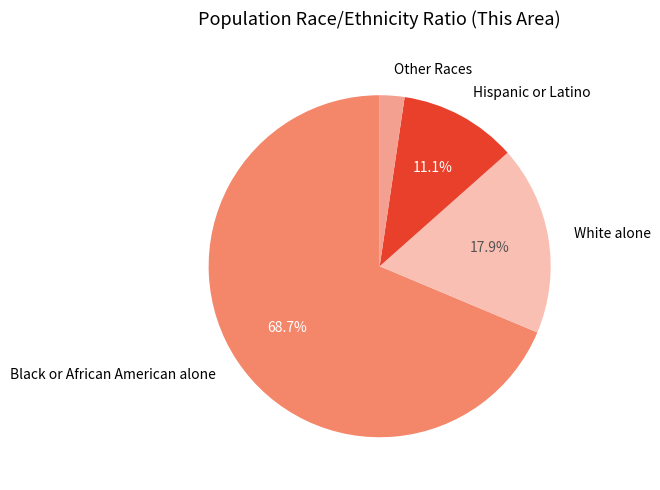

How many slices are in this pie chart?

4